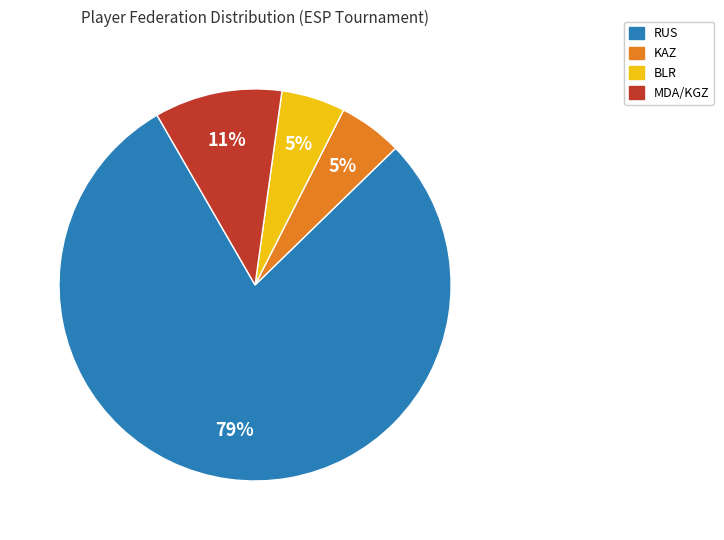

To the nearest percent, what is the average slice percentage?

25%